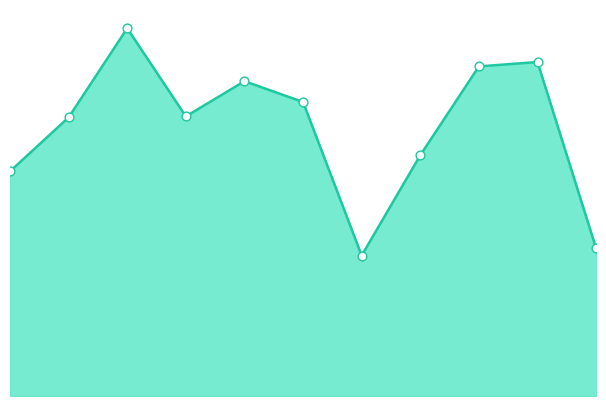

At how many categories does at least one series exceed 270?

4